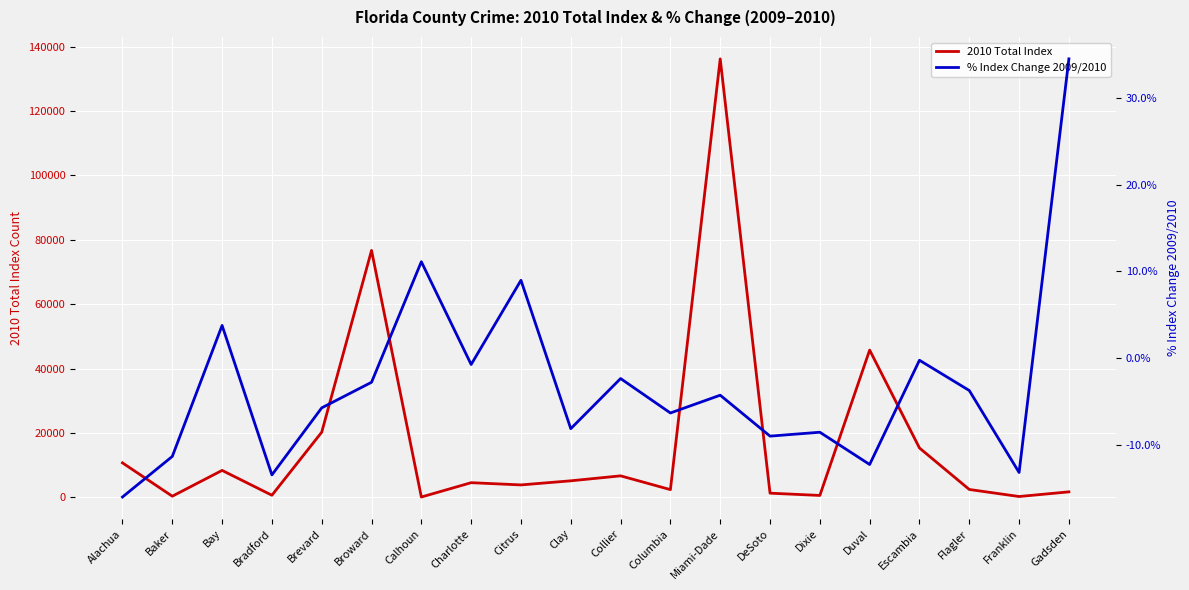

What is the maximum value shown in the chart?

136177.0